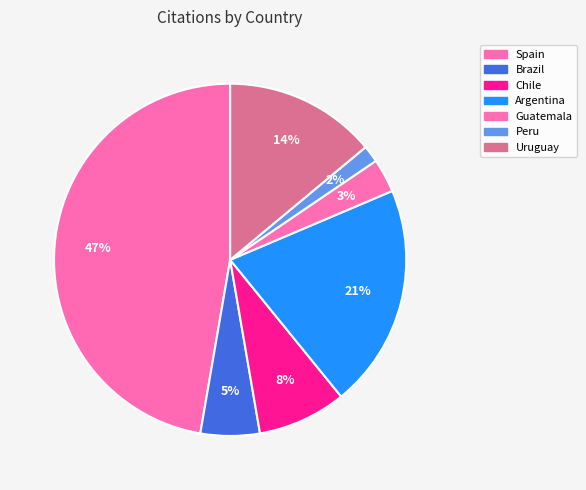

To the nearest percent, what portion does Uruguay represent?

14%